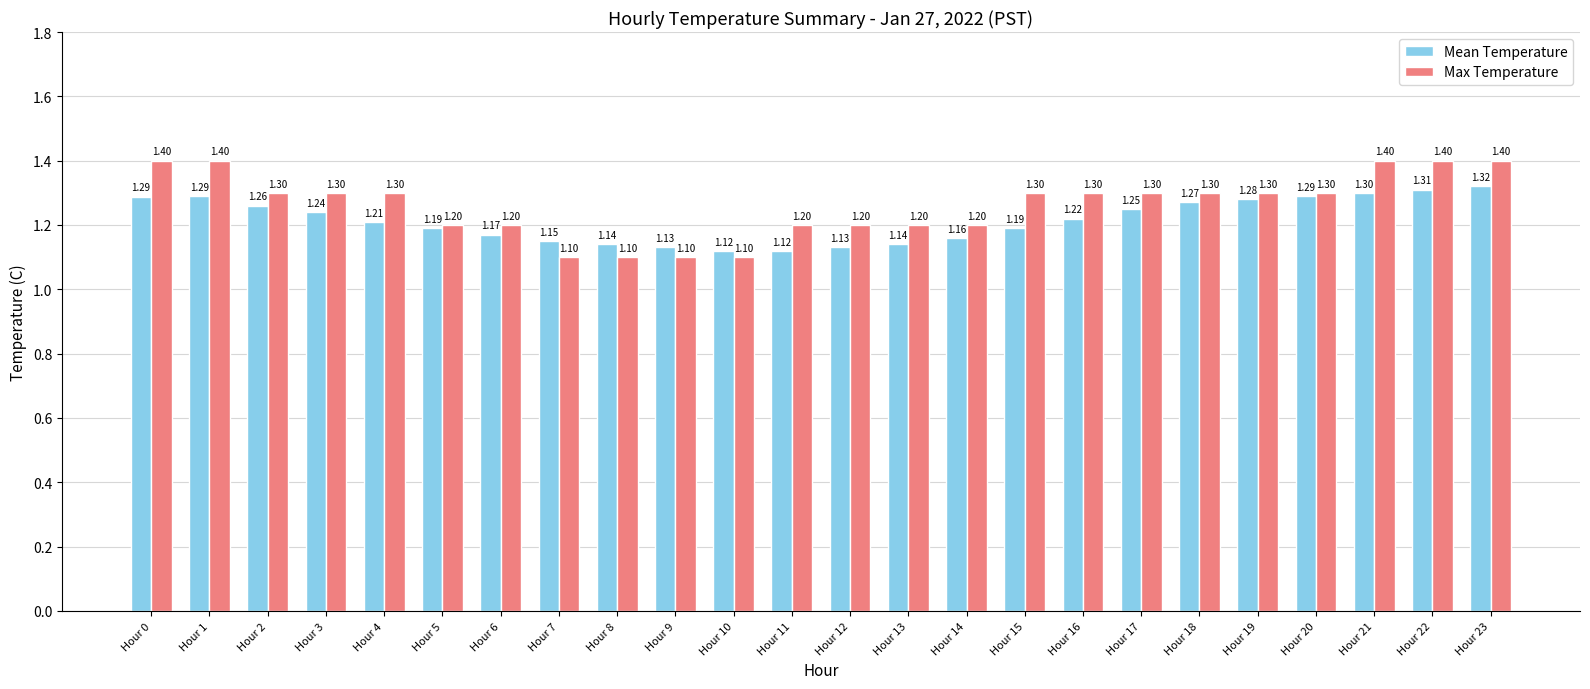

The Mean Temperature series shows 1.1 at Hour 8. True or false?

True